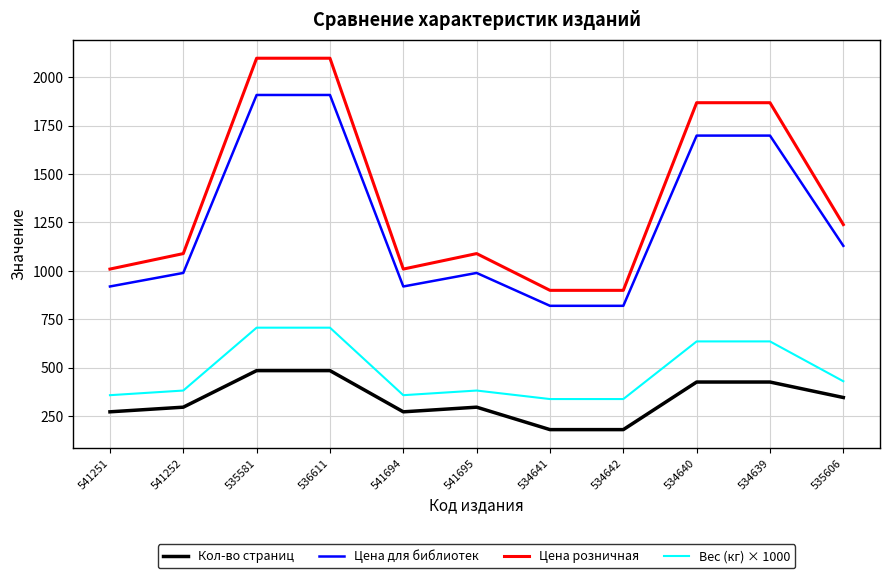

Reading left to right, extract all data points from this chart.

Кол-во страниц: 271	295	484	484	271	295	179	179	425	425	345
Цена для библиотек: 919	989	1909	1909	919	989	819	819	1699	1699	1129
Цена розничная: 1009	1089	2099	2099	1009	1089	899	899	1869	1869	1239
Вес (кг) × 1000: 357	381	706	706	357	381	337	337	635	635	429